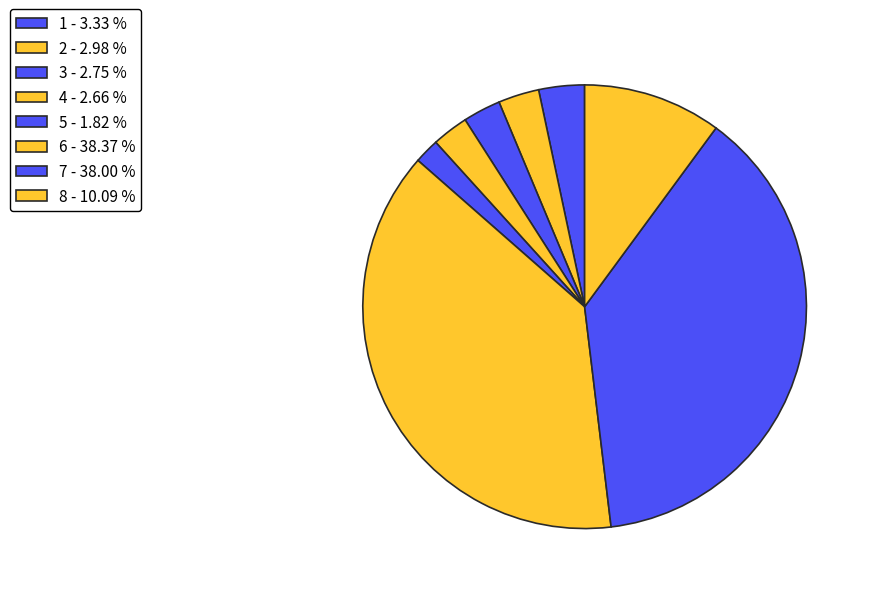

How many slices are in this pie chart?

8